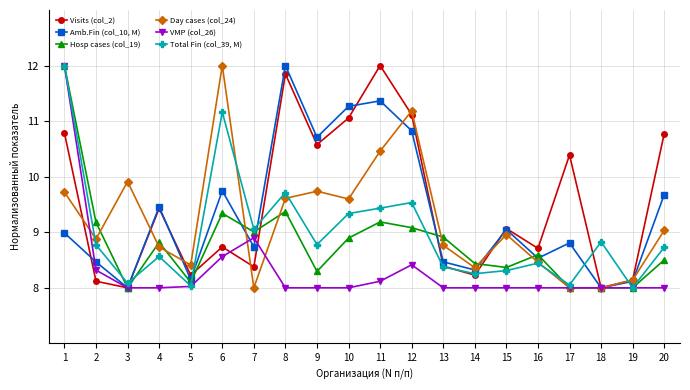

Is it true that Visits (col_2) equals 5.6 at 20?

False